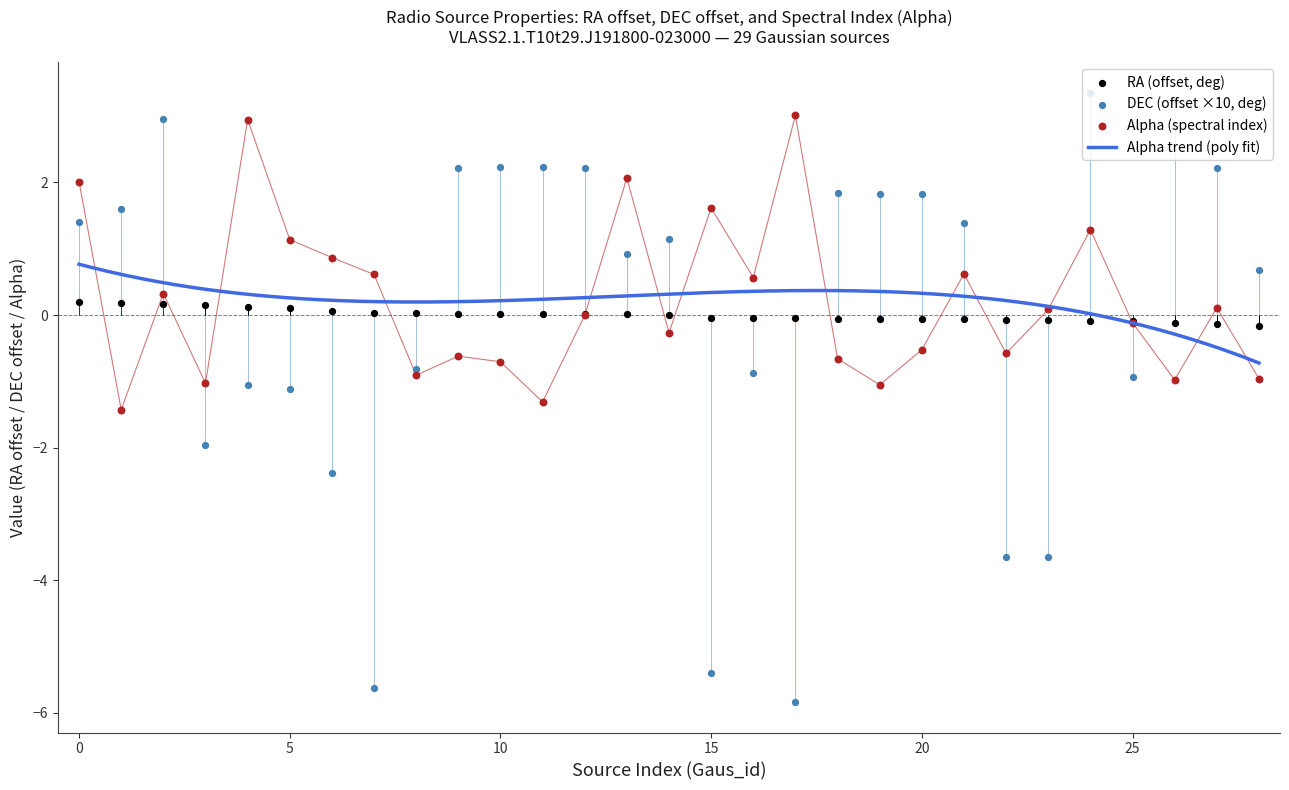

What is the change in value from 5 to 14?

-0.1